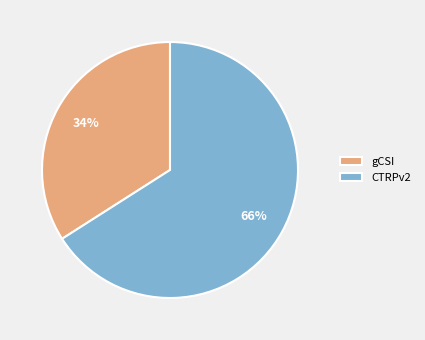

To the nearest percent, what is the average slice percentage?

50%